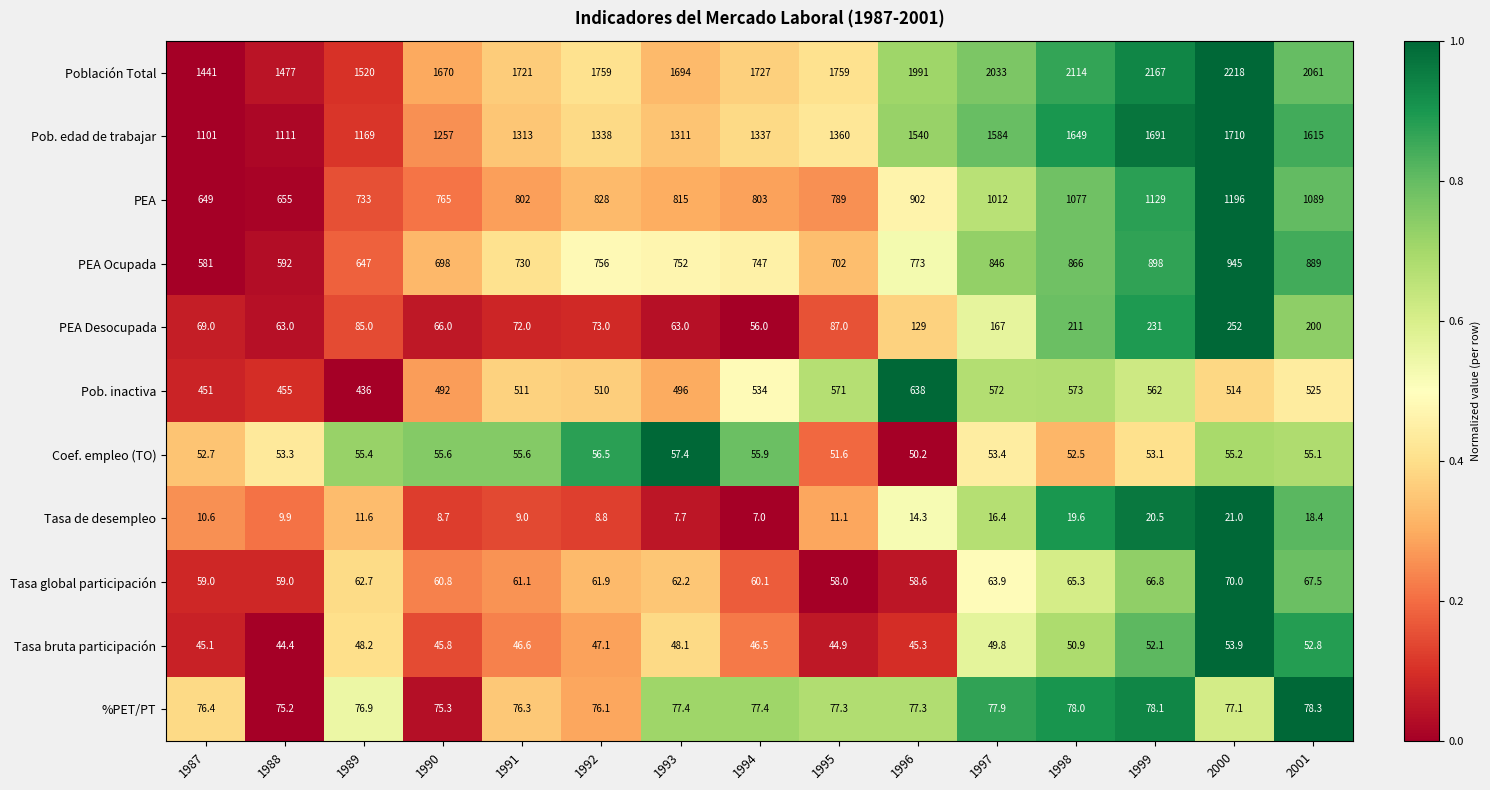

What is the sum of all Tasa bruta participación values?

721.5